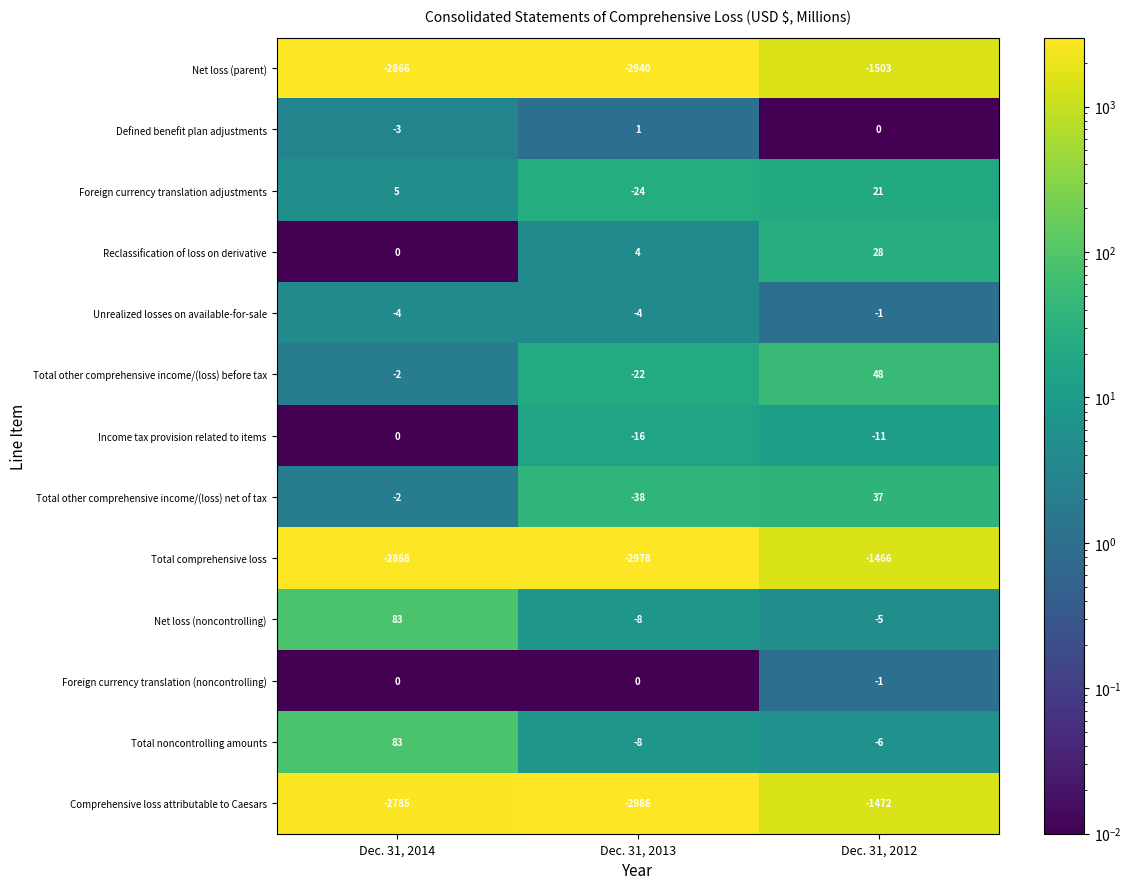

What is the average value of the Unrealized losses on available-for-sale series?

-3